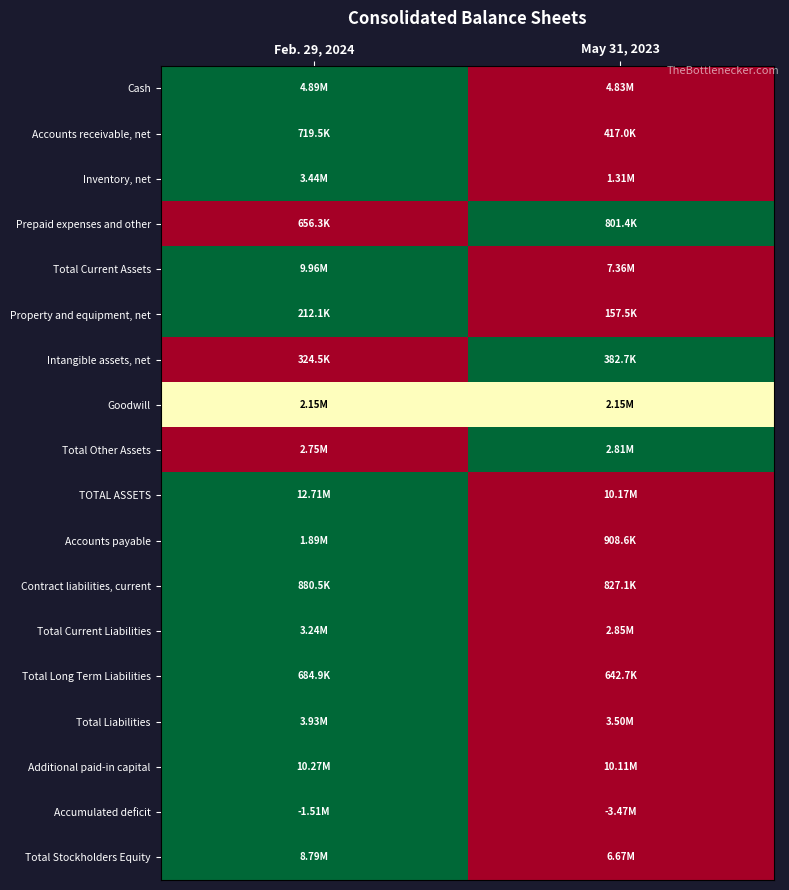

Which category has the highest value across all series?

Feb. 29, 2024